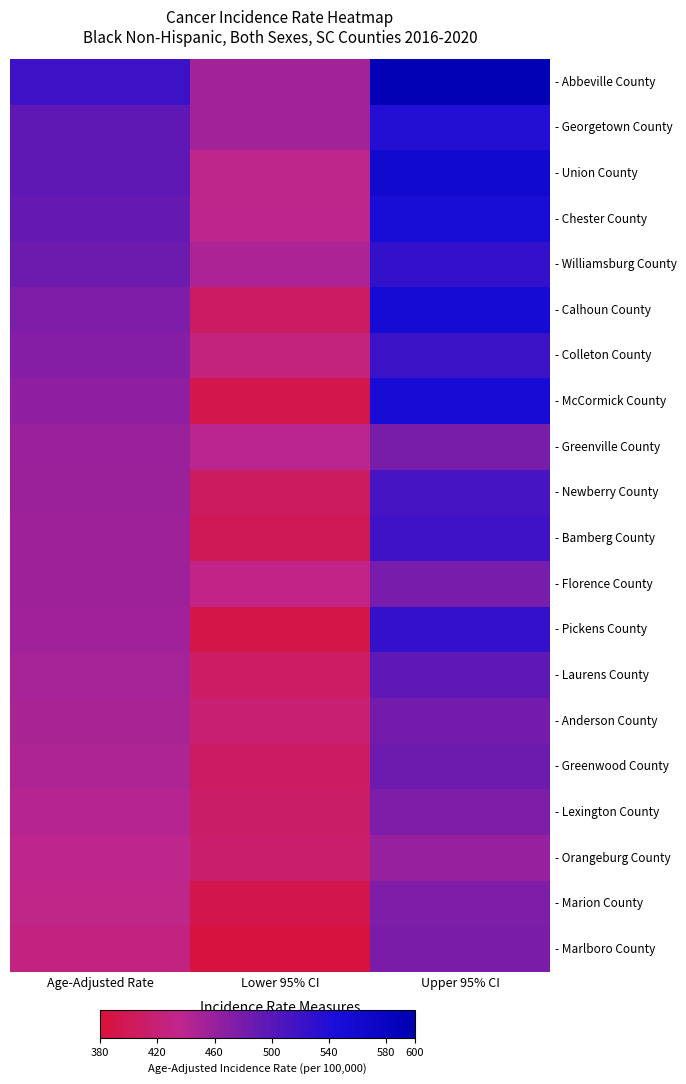

Count the number of categories in the chart.

3